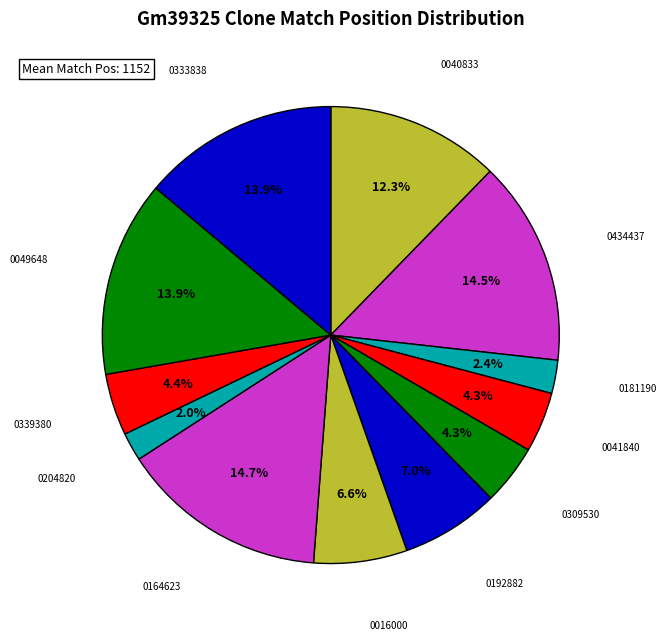

Count the number of slices in the pie.

12